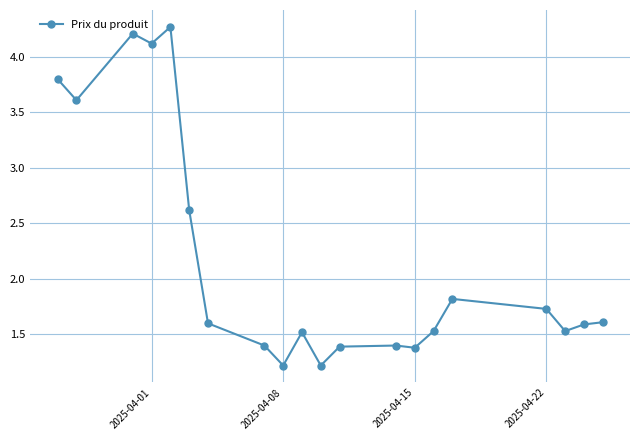

How many lines are shown in the chart?

1